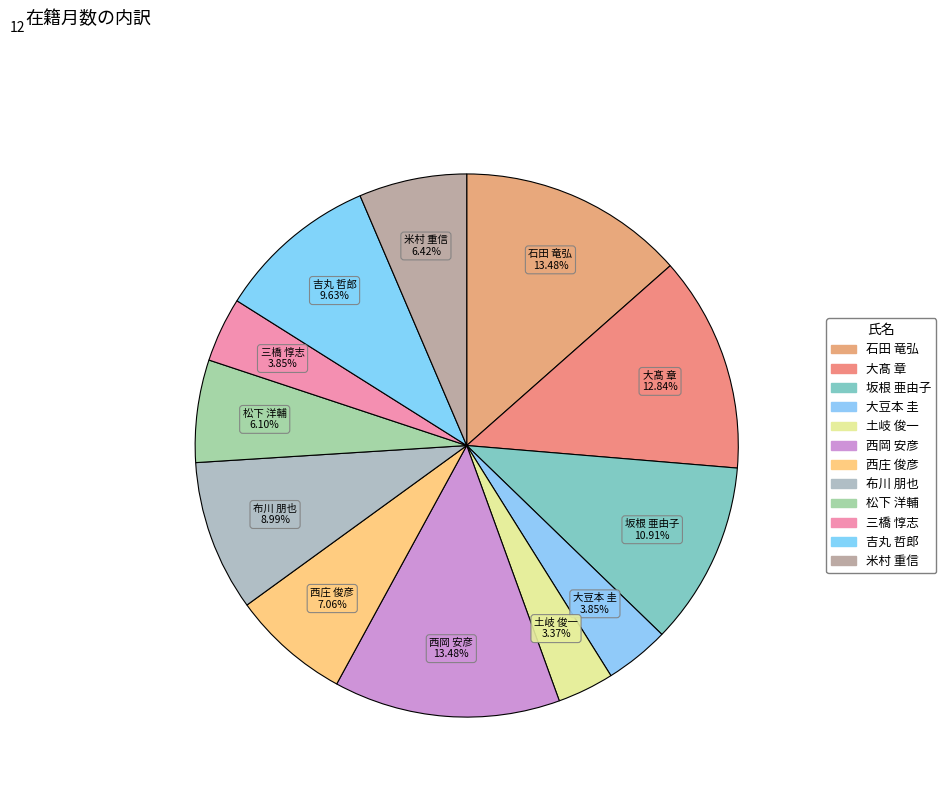

To the nearest percent, what percentage of the pie is 土岐 俊一?

3%